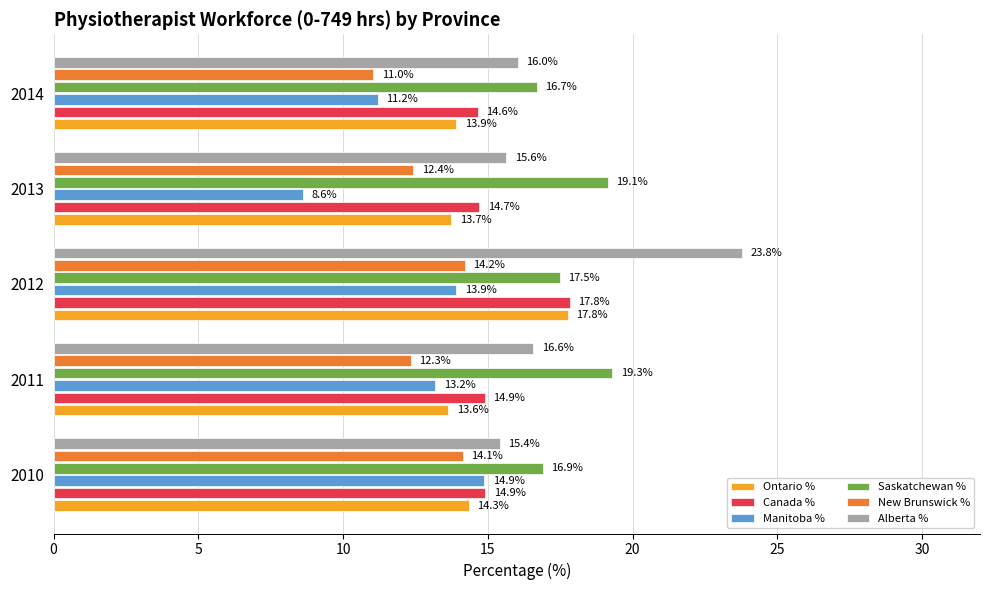

At 2011, list the series in order from smallest to largest.

New Brunswick %, Manitoba %, Ontario %, Canada %, Alberta %, Saskatchewan %